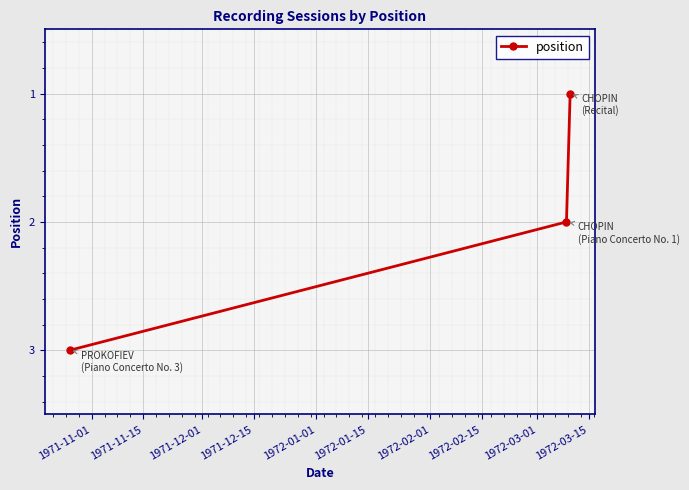

What is the average value?

2